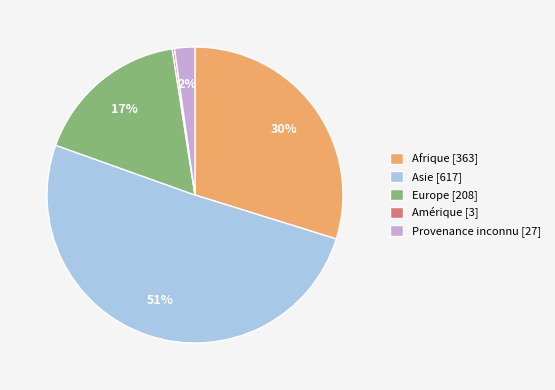

To the nearest percent, what is the average slice percentage?

20%